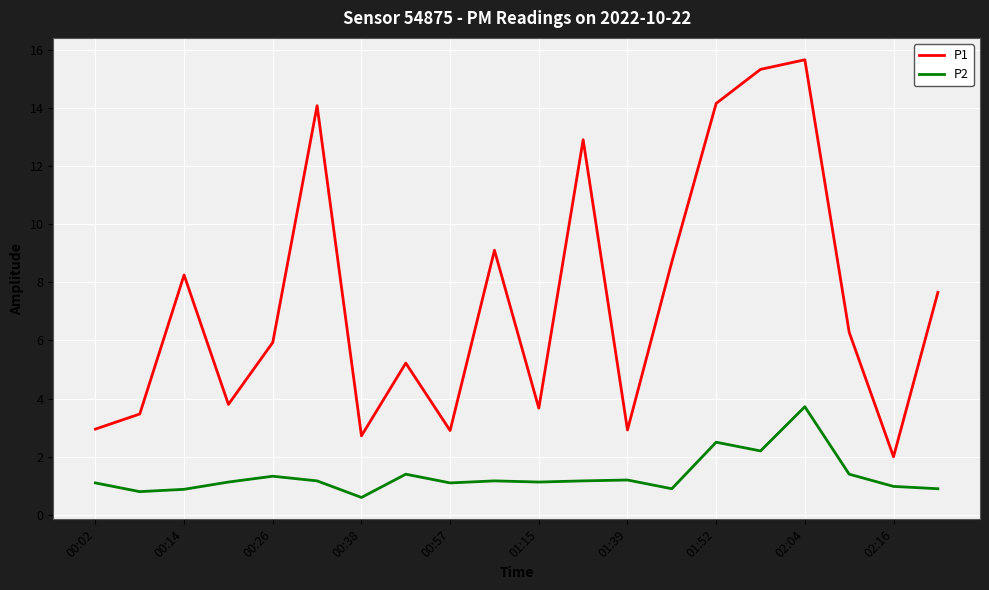

What is the average value of the P2 series?

1.3